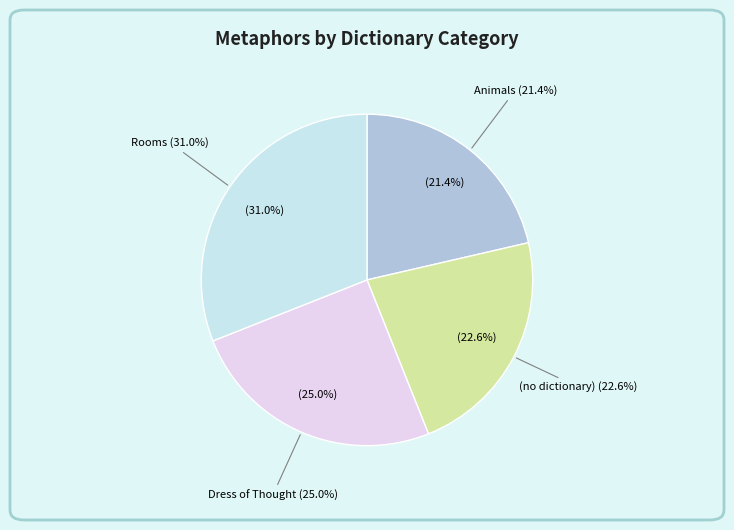

Approximately how many times larger is the value at Rooms compared to (no dictionary)?

1.4